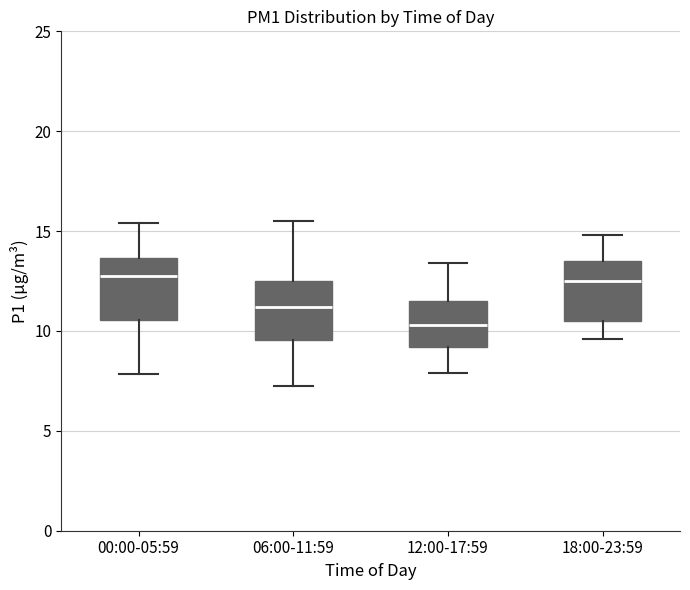

Reading left to right, transcribe this box plot: for each box, give where its median line is, the range the box spans, and where its two whiskers end, as read against the y-axis. The values are not printed on the chart, so give them approximately, as read against the axis.

00:00-05:59: median 13.0, box 10.5 to 13.5, whiskers 8.0 to 15.5
06:00-11:59: median 11.0, box 9.5 to 12.5, whiskers 7.0 to 15.5
12:00-17:59: median 10.5, box 9.0 to 11.5, whiskers 8.0 to 13.5
18:00-23:59: median 12.5, box 10.5 to 13.5, whiskers 9.5 to 15.0